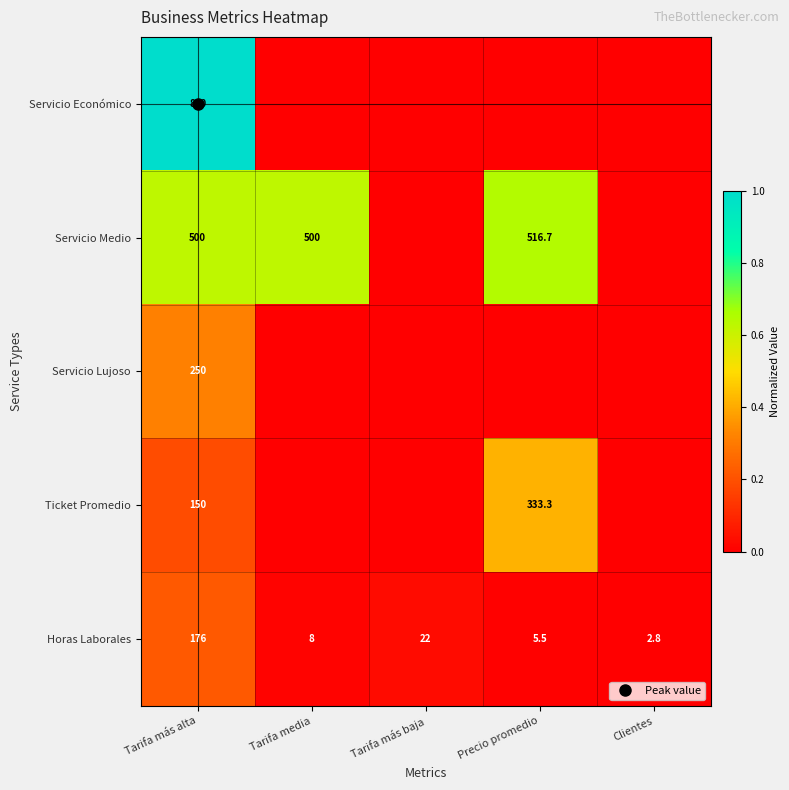

How many series are shown in this chart?

5